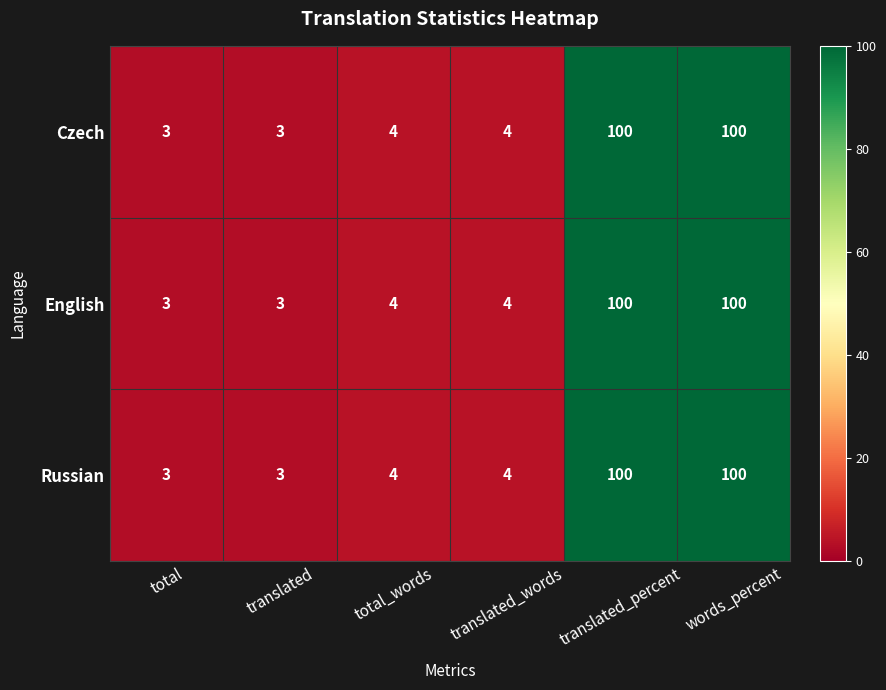

What is the greatest value displayed?

100